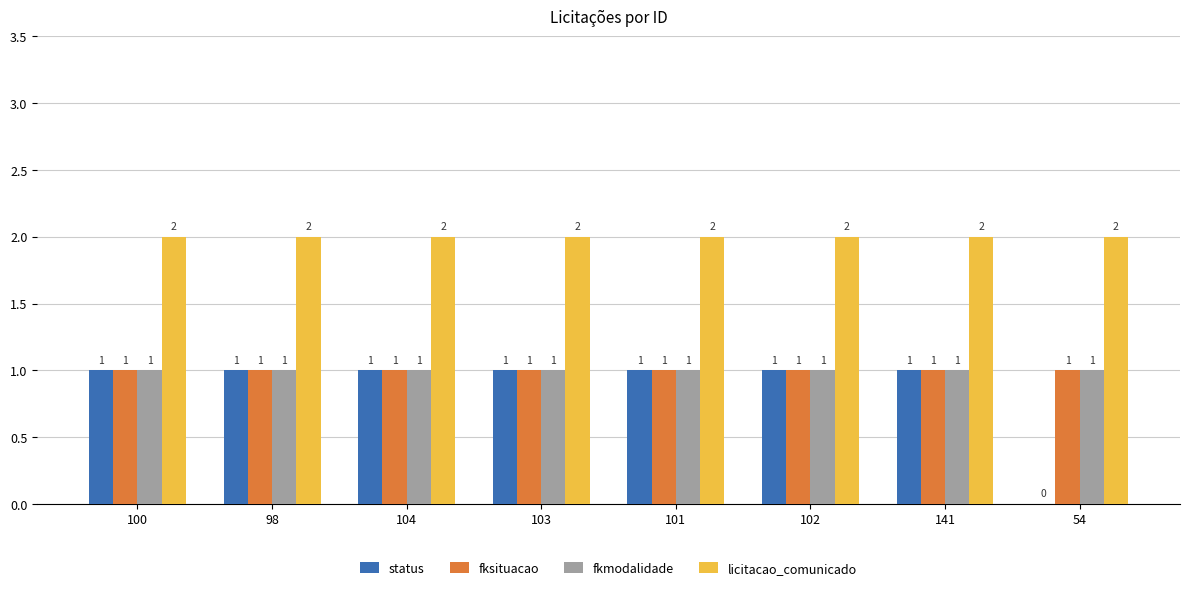

What is the spread (max minus min) of values at 102?

1